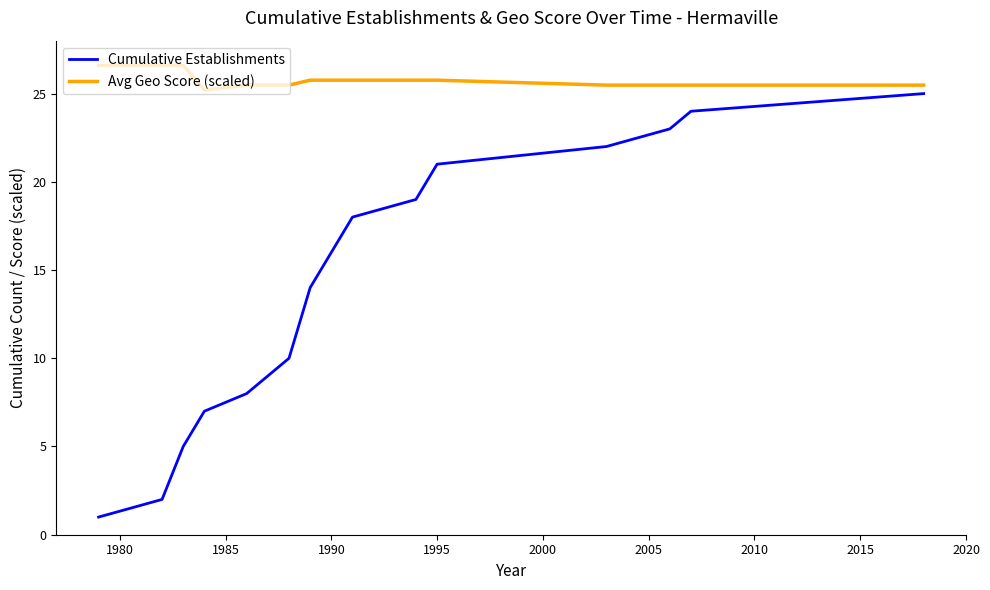

List the series in order of their peak value, lowest first.

Cumulative Establishments, Avg Geo Score (scaled)